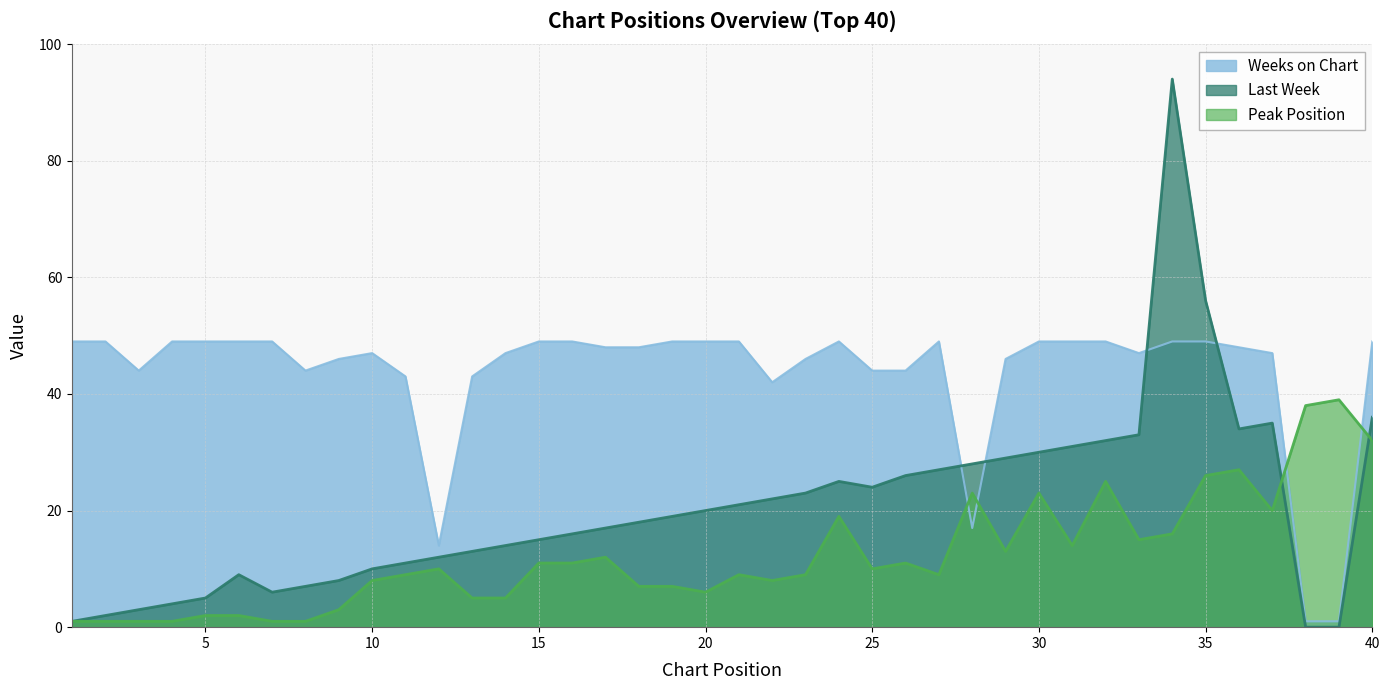

Does the chart display data point markers on the line(s)?

No